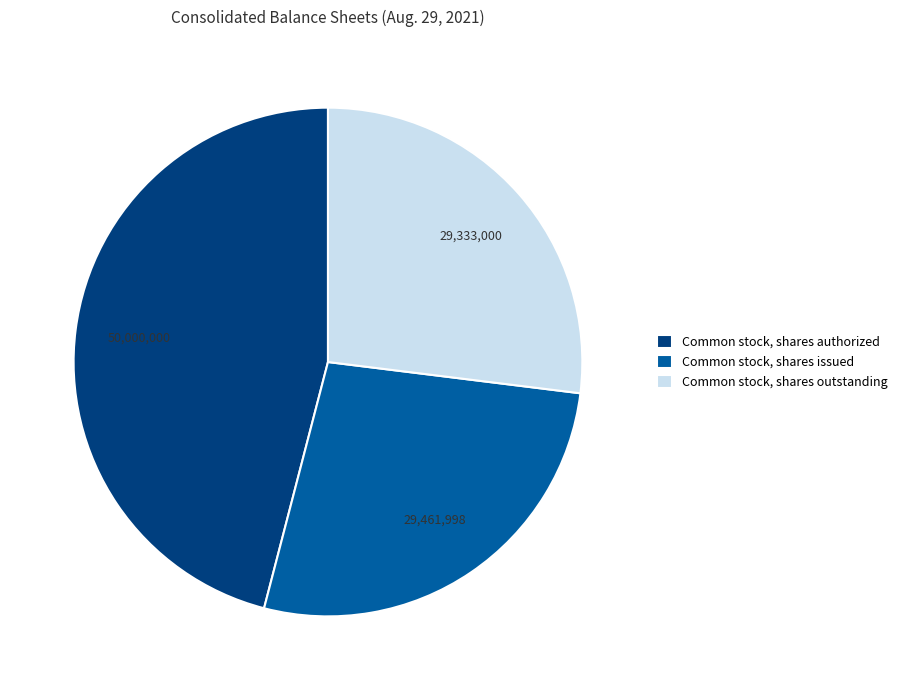

Which slice is the largest?

Common stock, shares authorized